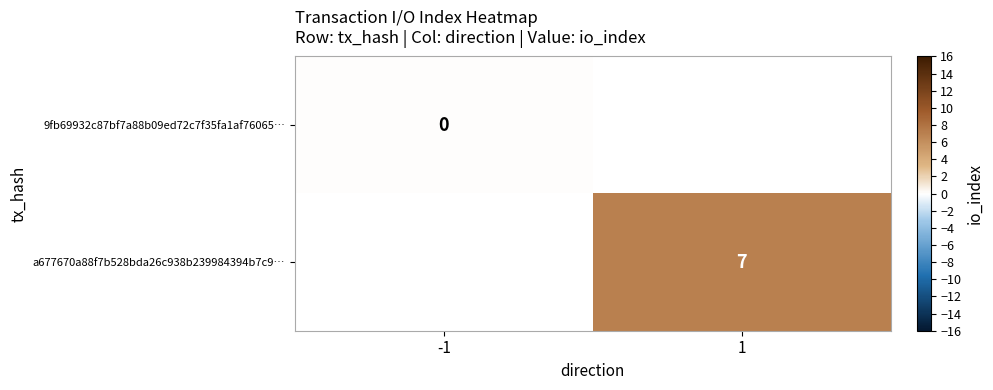

The value of a677670a88f7b528bda26c938b239984394b7c9… at 1 is 7. True or false?

True